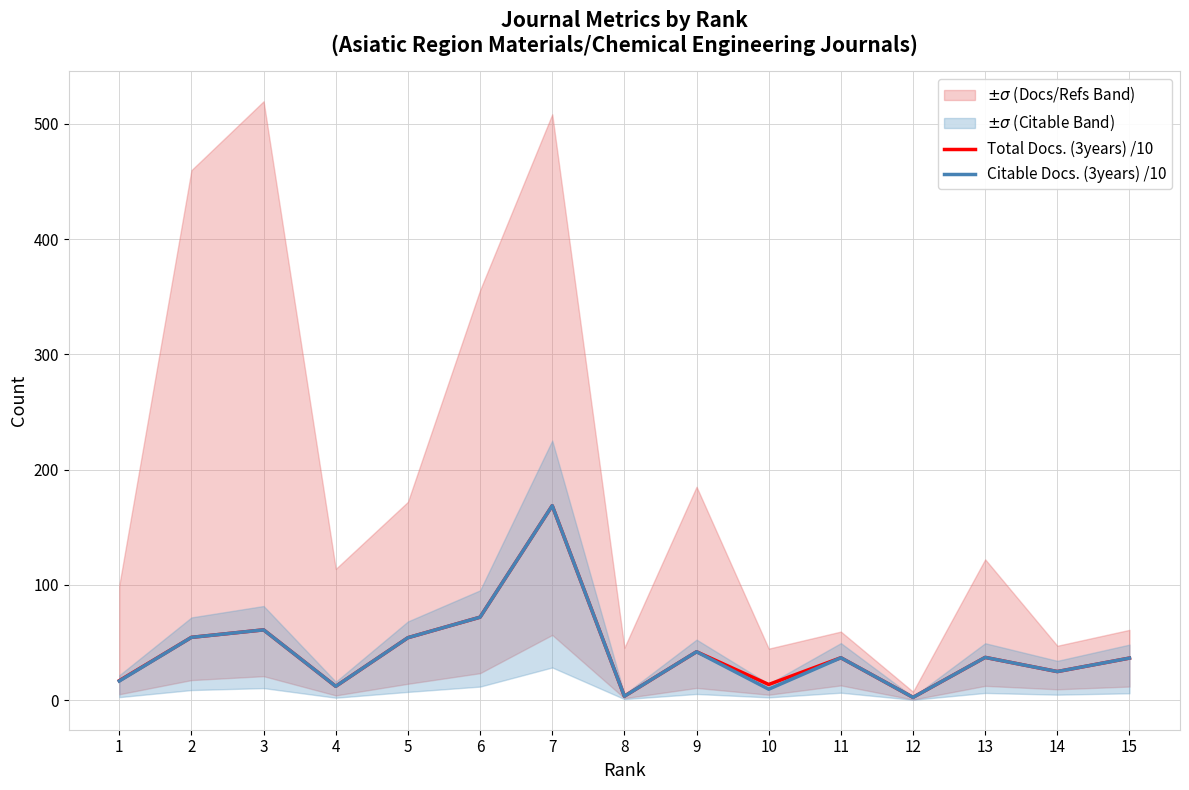

Reading left to right, extract all data points from this chart.

Total Docs. (3years) /10: 16.8	54.4	60.9	11.9	54.1	71.9	168.7	3.3	41.9	13.5	36.7	2.3	37.0	24.7	36.4
Citable Docs. (3years) /10: 16.5	54.4	60.9	11.9	54.1	71.9	168.7	3.3	41.9	9.4	36.7	2.3	37.0	24.7	36.4